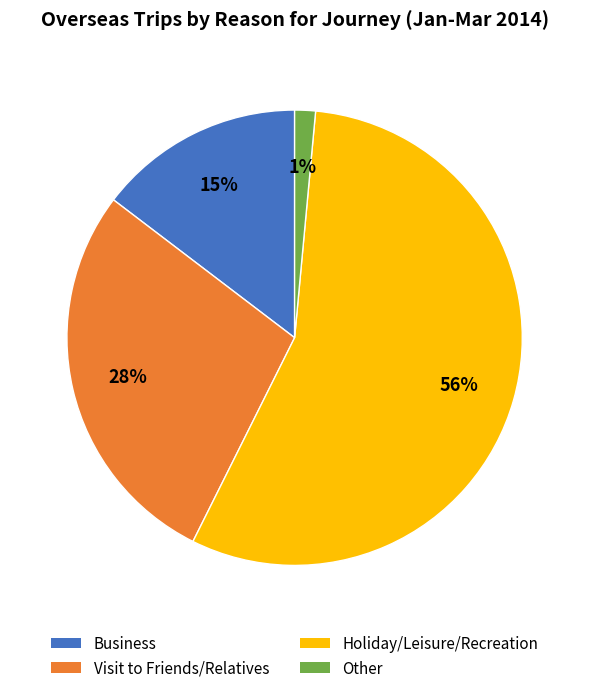

To the nearest percent, what is the average slice percentage?

25%